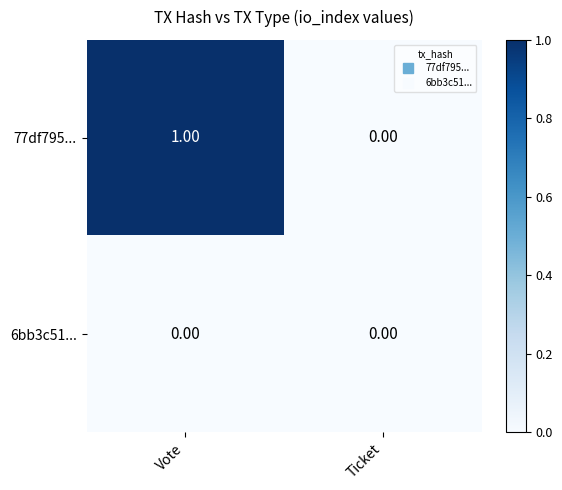

List the labels in order of 77df795... value, smallest first.

Ticket, Vote